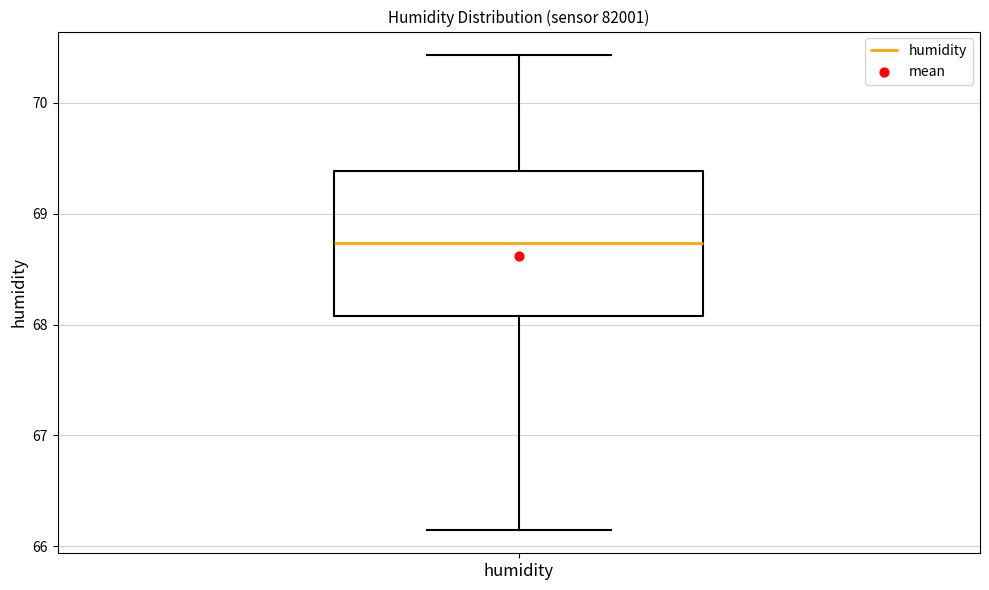

Read this box plot against the y-axis: the position of the median line, the range covered by the box, and the ends of both whiskers. The values are not printed on the chart, so give them approximately, as read against the axis.

median 68.7, box 68.1 to 69.4, whiskers 66.2 to 70.4